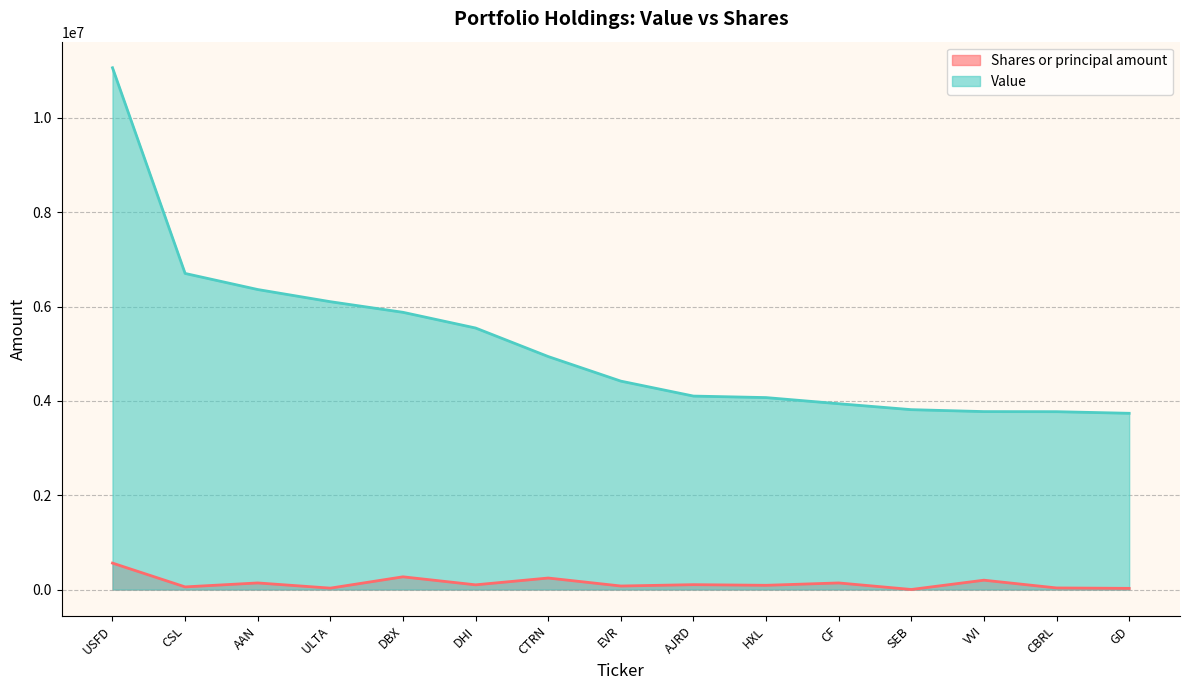

Rank the series by their maximum value, from highest to lowest.

Value, Shares or principal amount